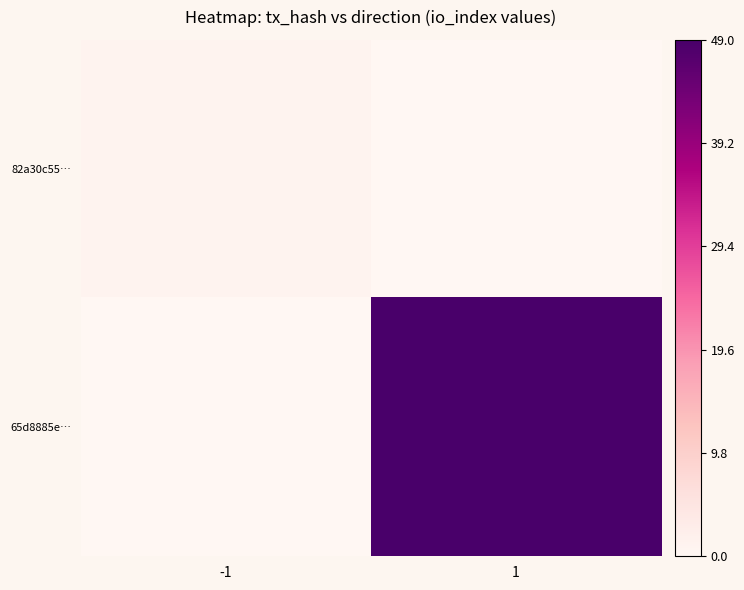

Which category has the lowest value across all series?

1